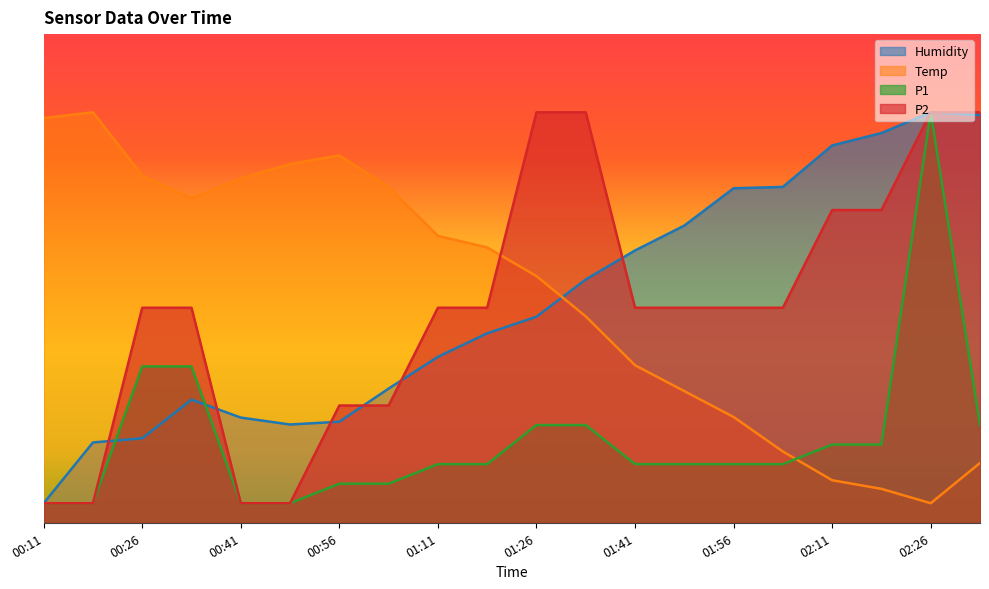

At which label is P2 closest to 22?

00:26